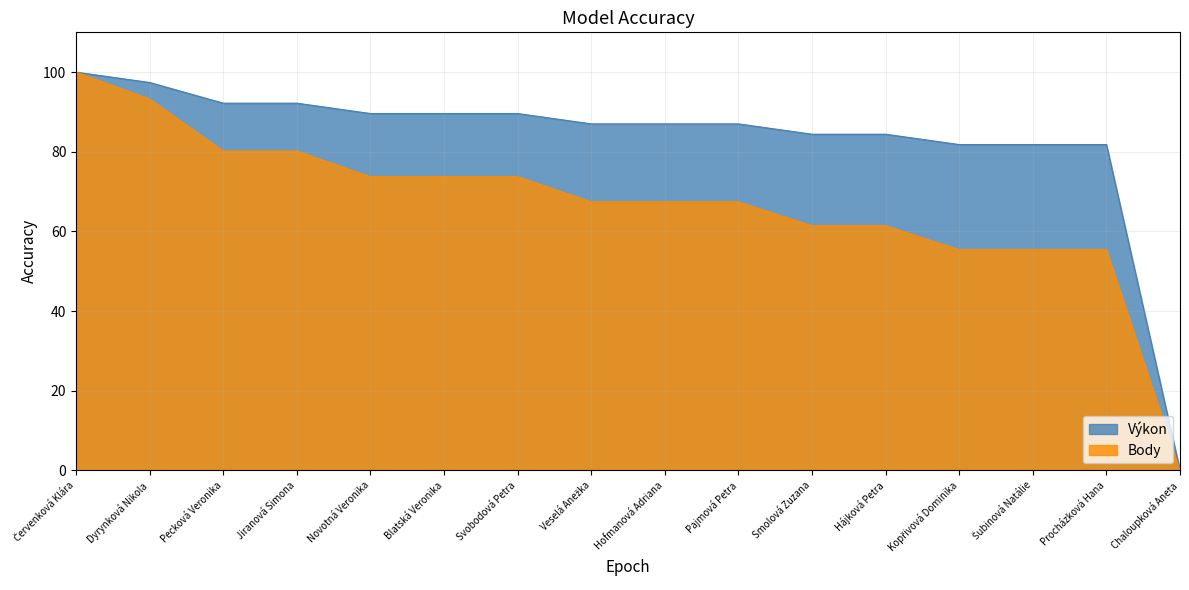

Which series changed the most between Jiranová Simona and Smolová Zuzana?

Body